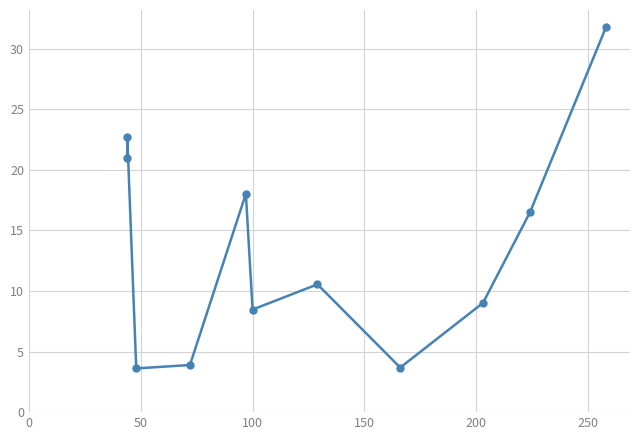

What is the difference between the values at 10 and 0?

10.8